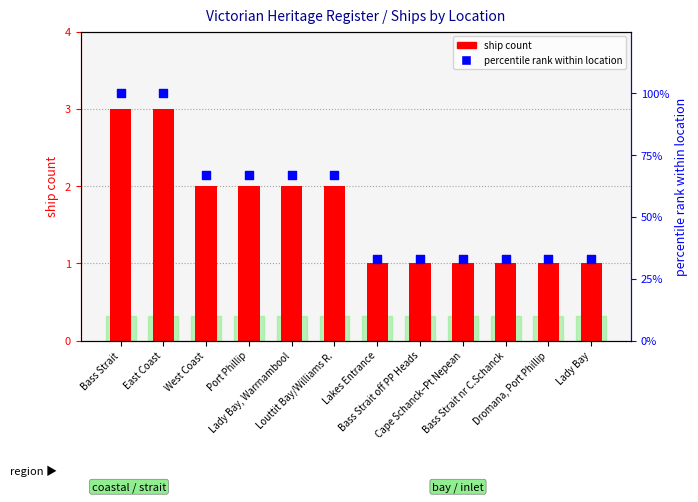

At which category is the sum across all series the highest?

Bass Strait